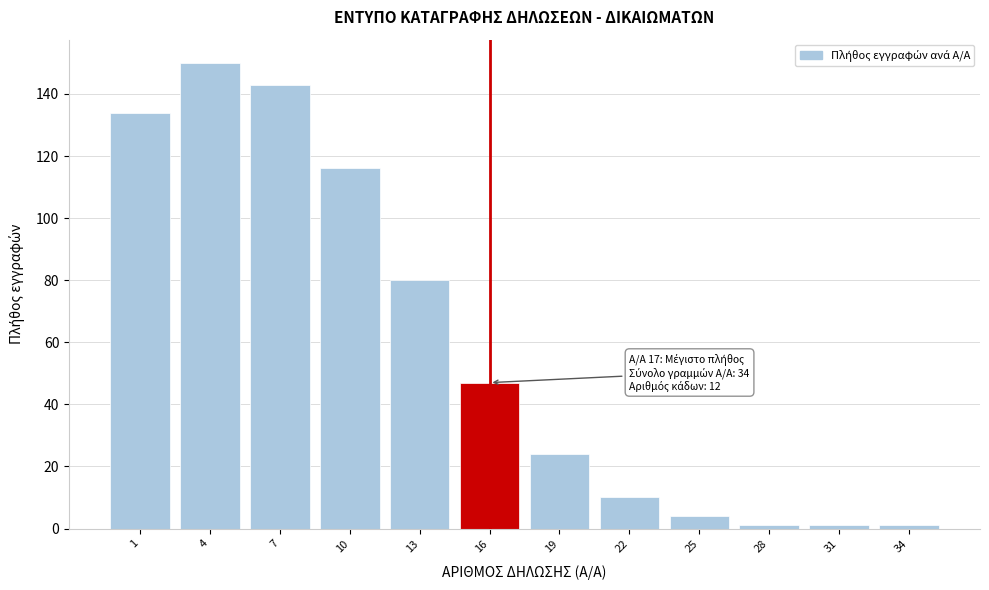

Reading left to right, extract all data points from this chart.

134	150	143	116	80	47	24	10	4	1	1	1